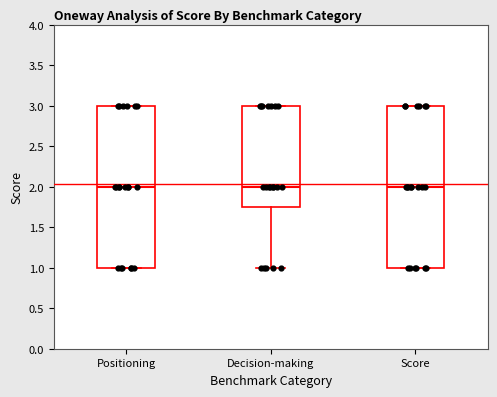

Where does the median line of the box for Score sit on the y-axis? The values are not printed on the chart, so give them approximately, as read against the axis.

2.00